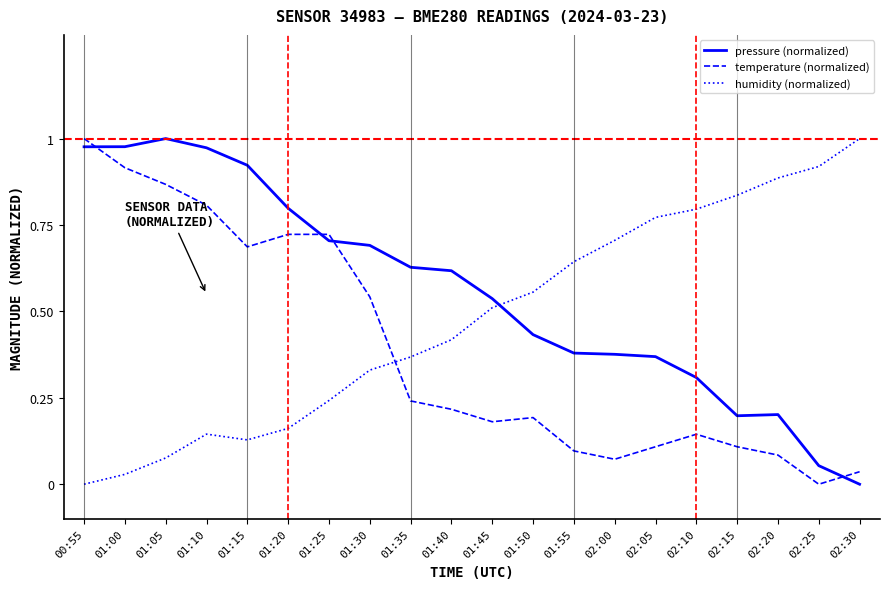

Which series changed the most between 01:45 and 02:05?

humidity (normalized)